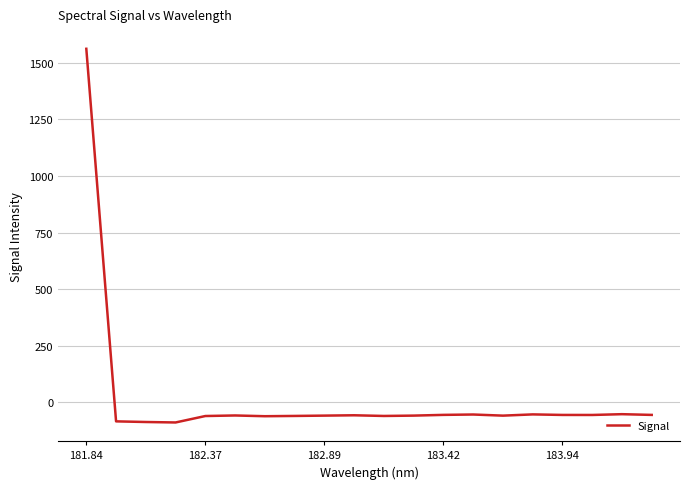

What is the difference between the maximum and minimum values?

1653.0